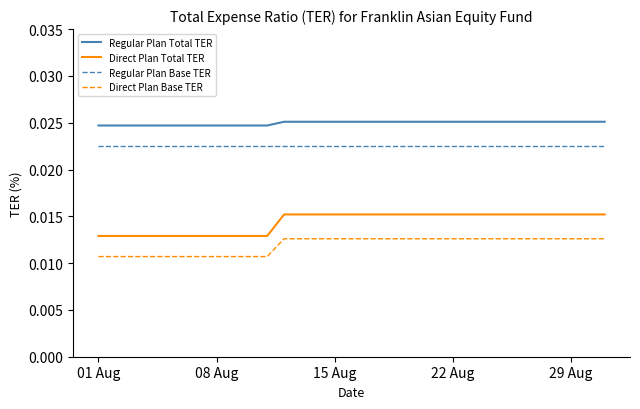

Which series has the widest spread of values?

Direct Plan Total TER